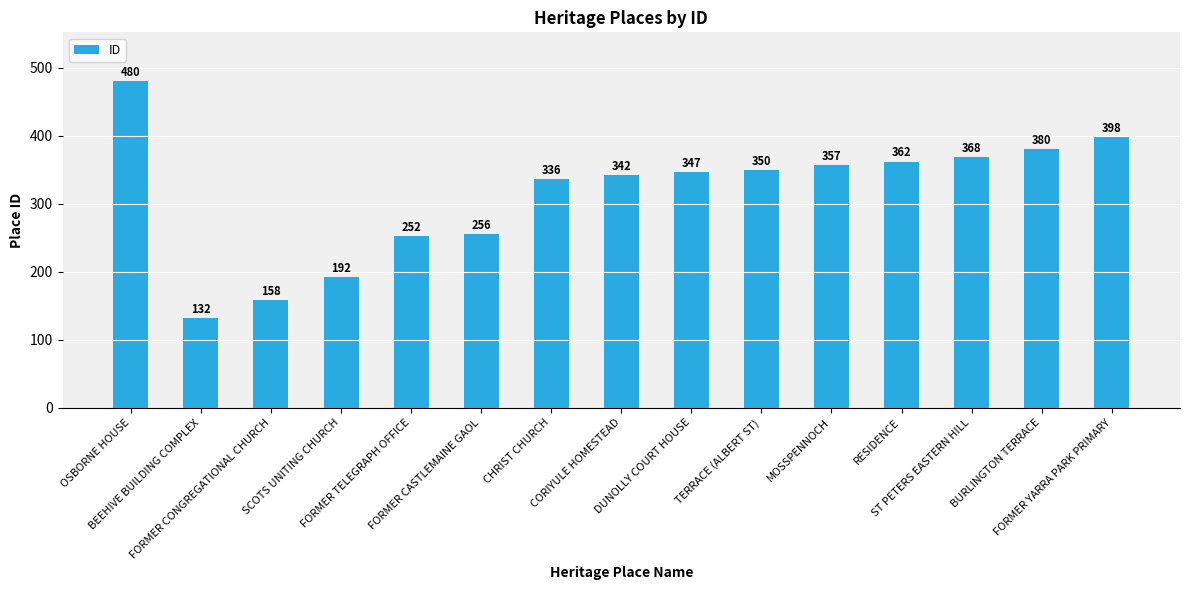

Reading right to left, extract all data points from this chart.

FORMER YARRA PARK PRIMARY=398	BURLINGTON TERRACE=380	ST PETERS EASTERN HILL=368	RESIDENCE=362	MOSSPENNOCH=357	TERRACE (ALBERT ST)=350	DUNOLLY COURT HOUSE=347	CORIYULE HOMESTEAD=342	CHRIST CHURCH=336	FORMER CASTLEMAINE GAOL=256	FORMER TELEGRAPH OFFICE=252	SCOTS UNITING CHURCH=192	FORMER CONGREGATIONAL CHURCH=158	BEEHIVE BUILDING COMPLEX=132	OSBORNE HOUSE=480